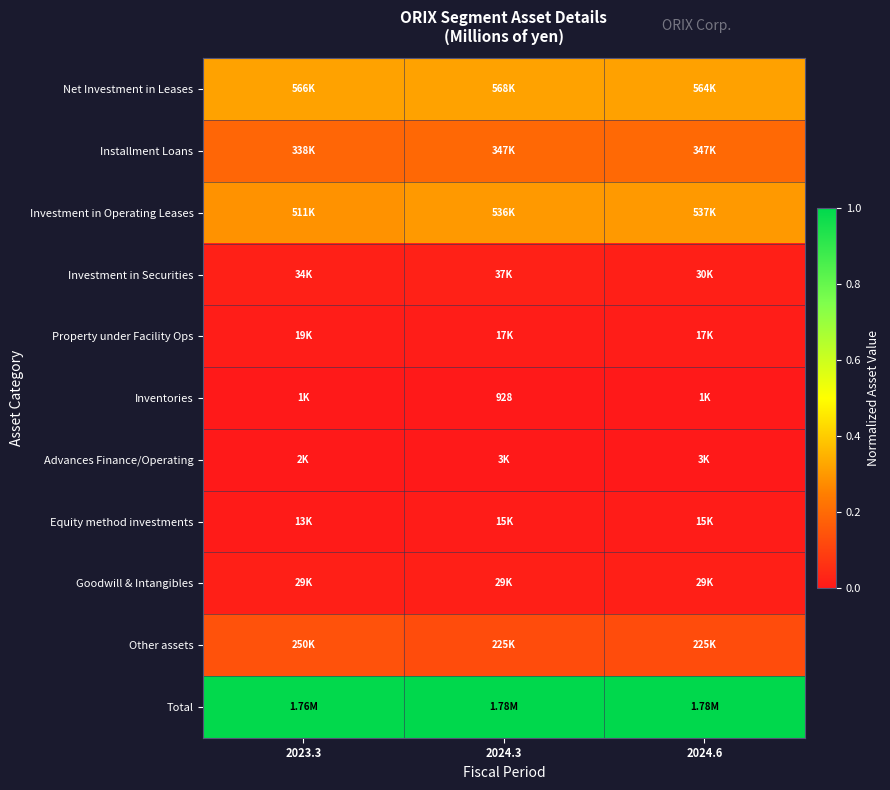

At which label does Installment Loans reach its minimum?

2023.3